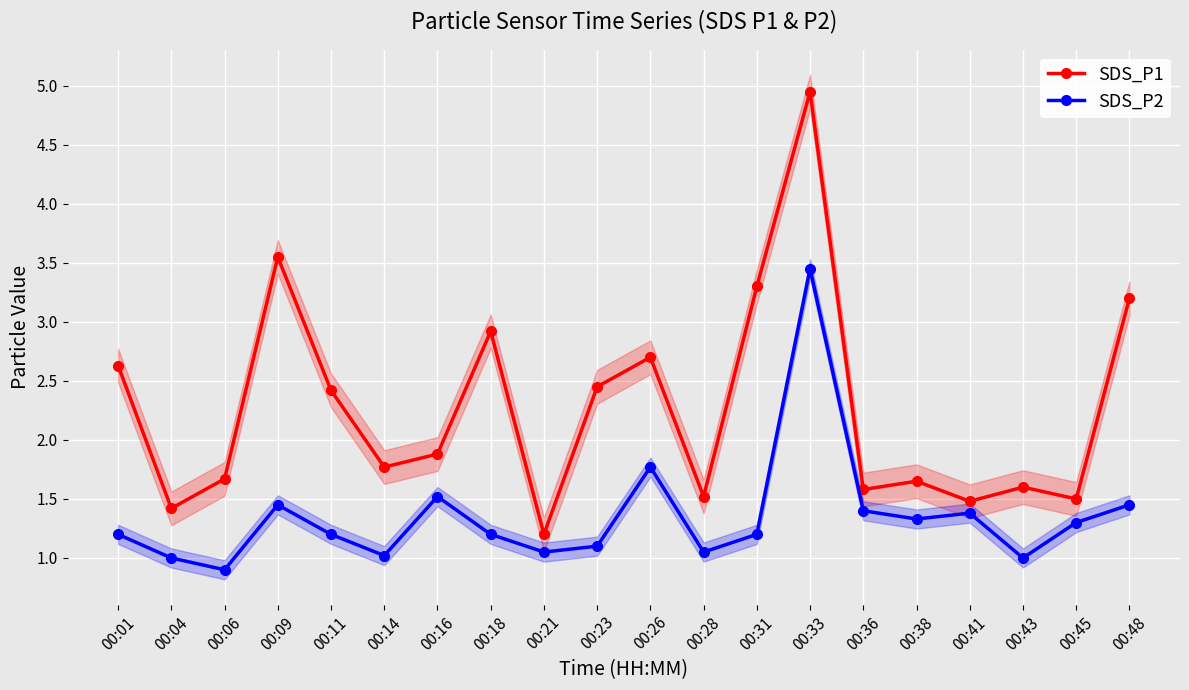

Which series changed the most between 00:18 and 00:38?

SDS_P1